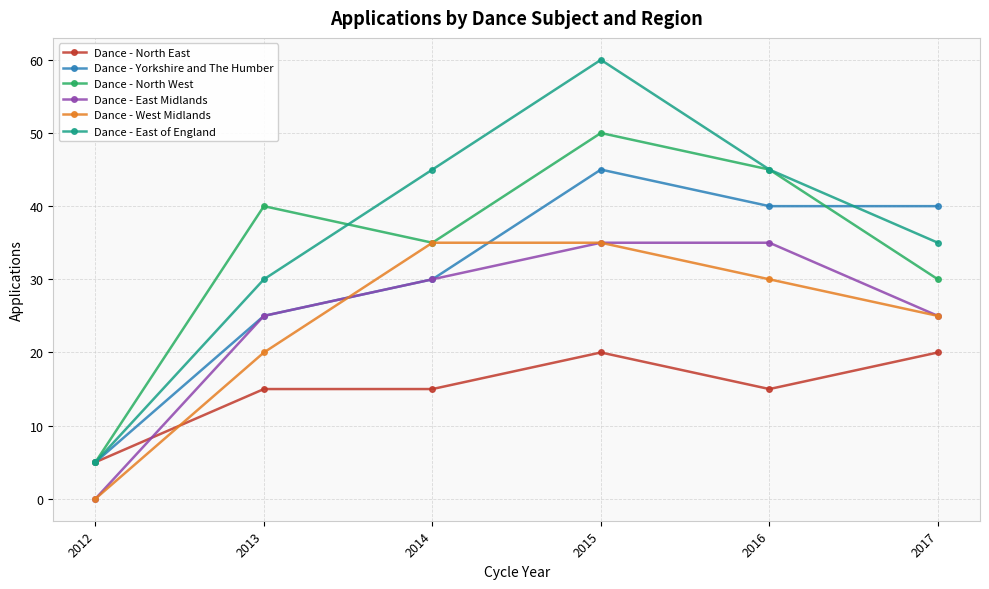

At how many categories does at least one series exceed 29?

5